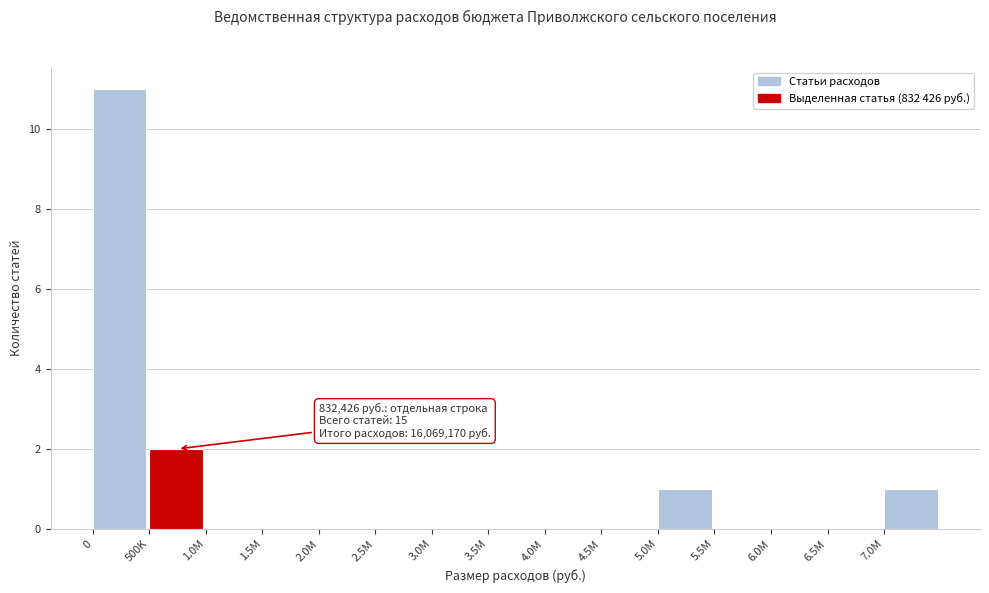

Reading right to left, transcribe all the data shown in this chart.

7.0M=1	6.5M=0	6.0M=0	5.5M=0	5.0M=1	4.5M=0	4.0M=0	3.5M=0	3.0M=0	2.5M=0	2.0M=0	1.5M=0	1.0M=0	500K=2	0=11